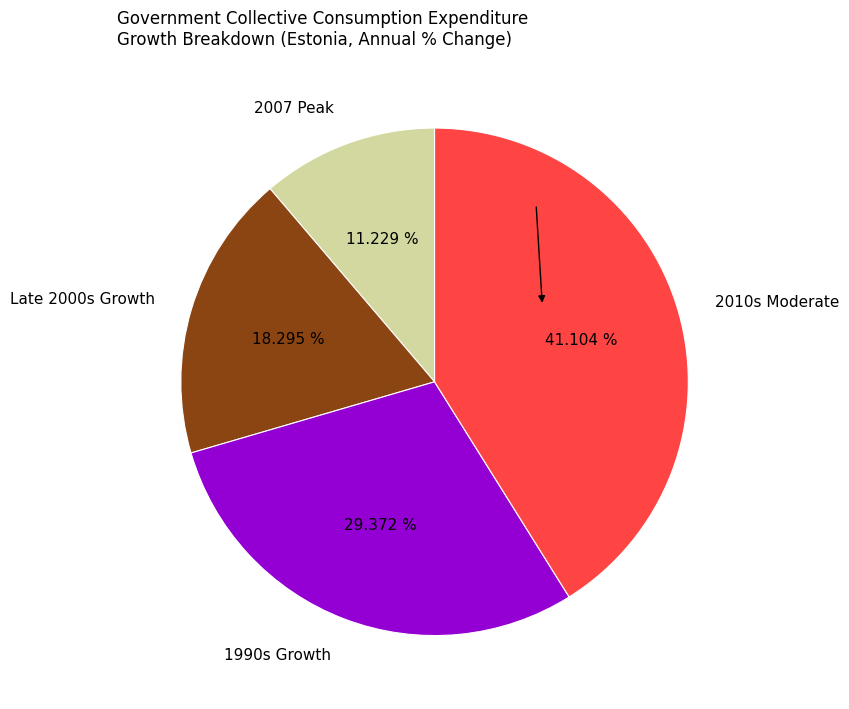

Combined, do Late 2000s Growth and 2010s Moderate account for over 50%?

Yes